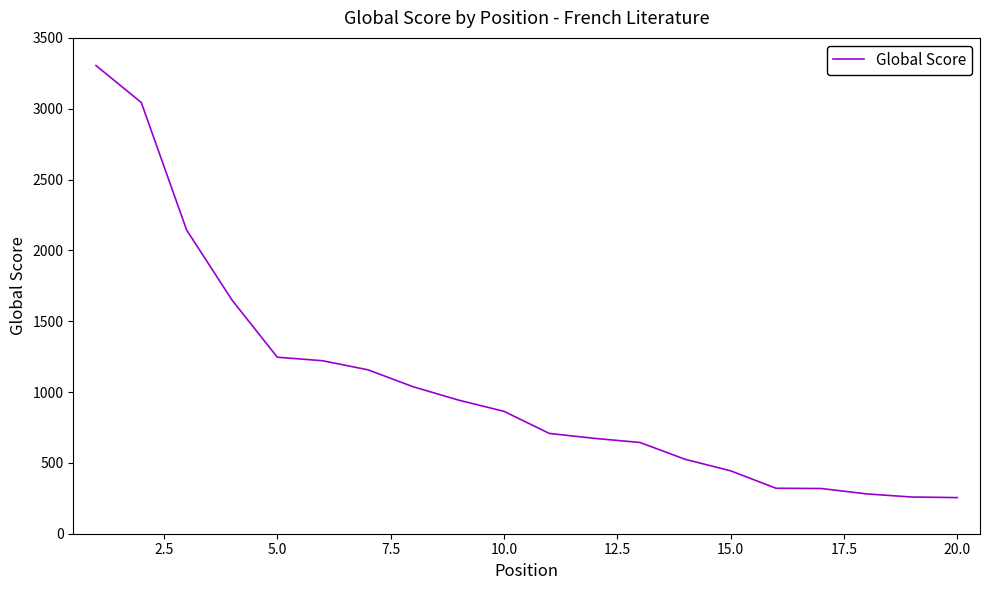

What is the maximum value shown in the chart?

3305